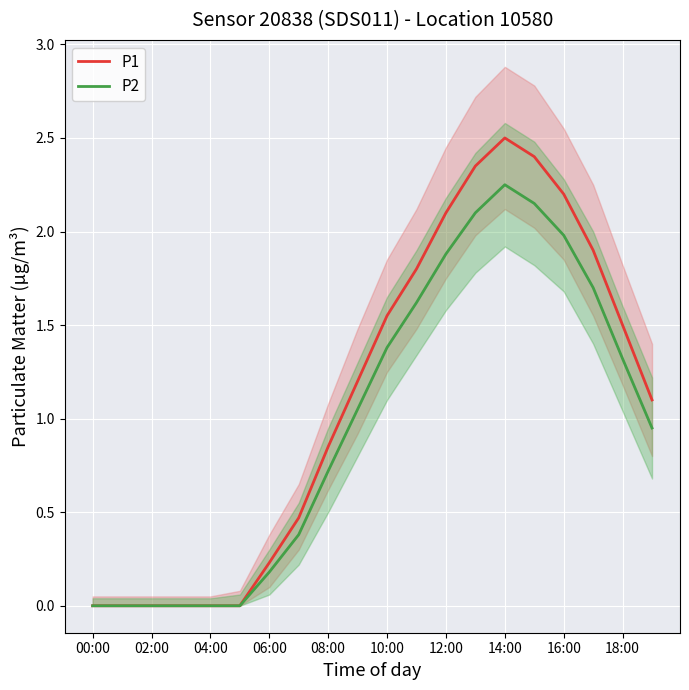

True or false: P2 and P1 cross at least once.

False